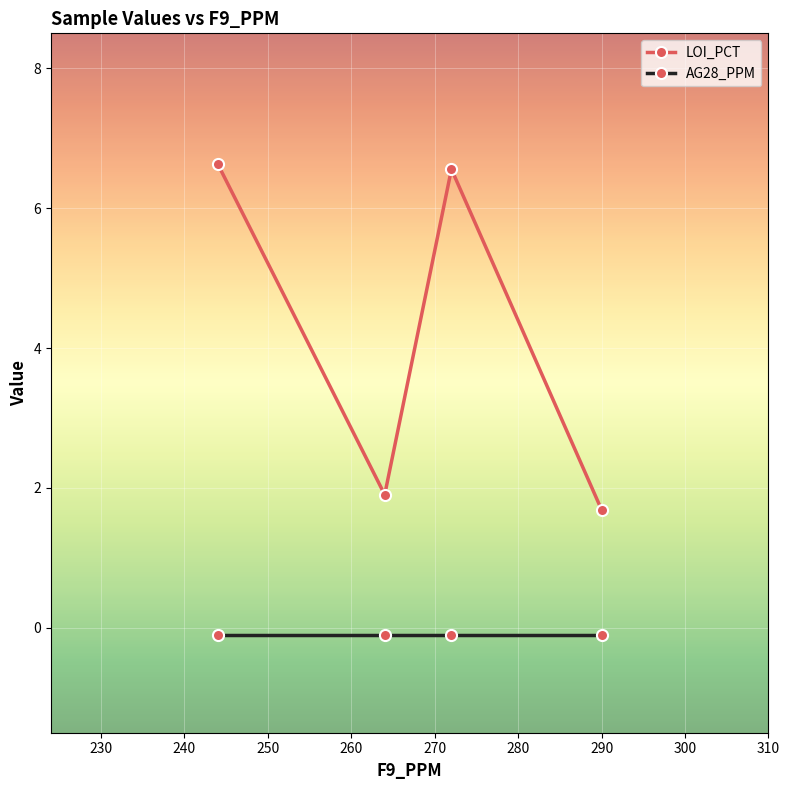

How many data points in LOI_PCT are less than 6?

2